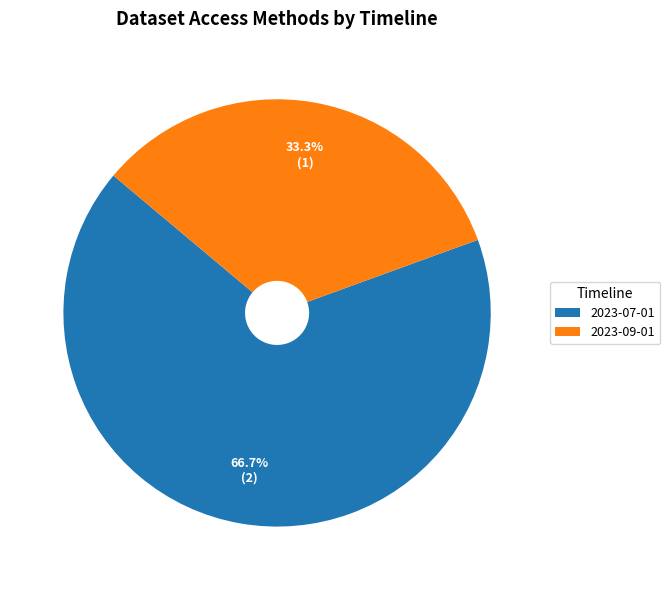

Does 2023-07-01 account for over 50% of the chart?

Yes